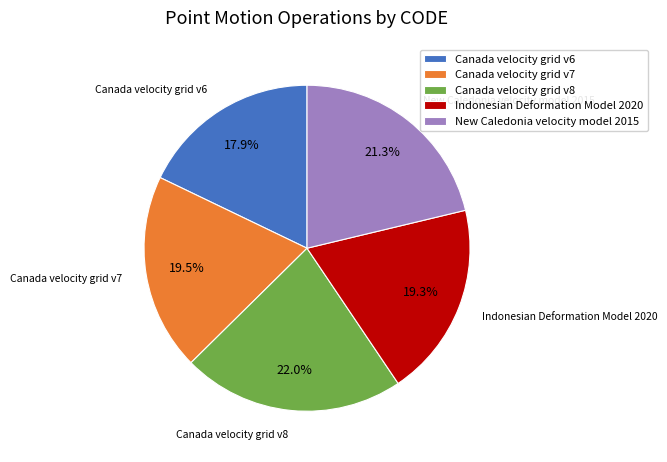

To the nearest percent, what is the combined percentage of Canada velocity grid v6 and Canada velocity grid v7?

37%